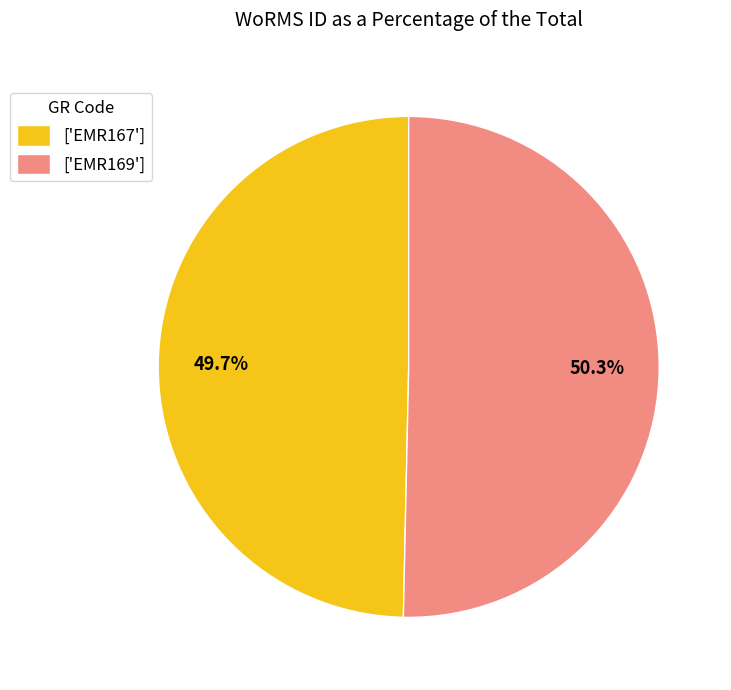

Count the number of slices in the pie.

2